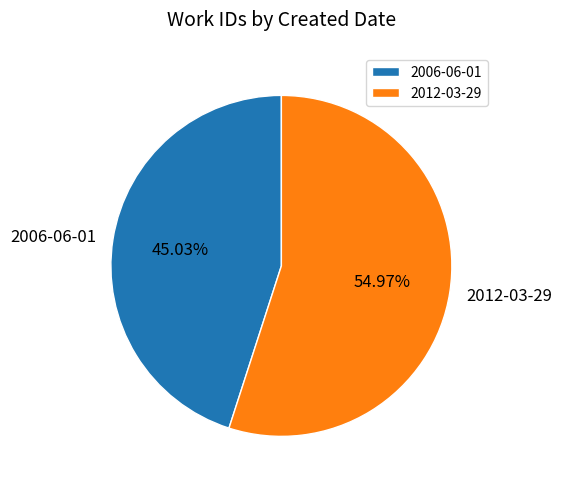

Rank the categories by value from highest to lowest.

2012-03-29, 2006-06-01